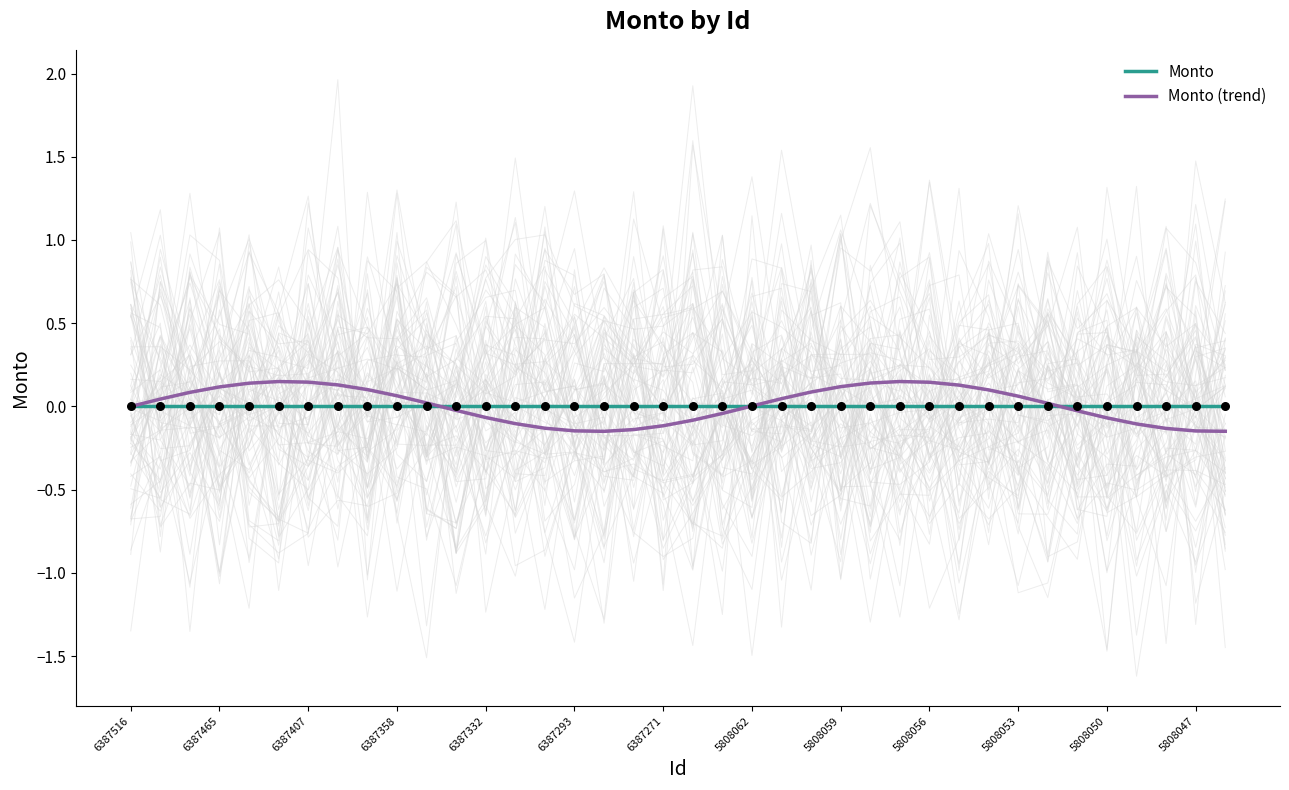

What are all the series names shown in the legend?

Monto, Monto (trend)